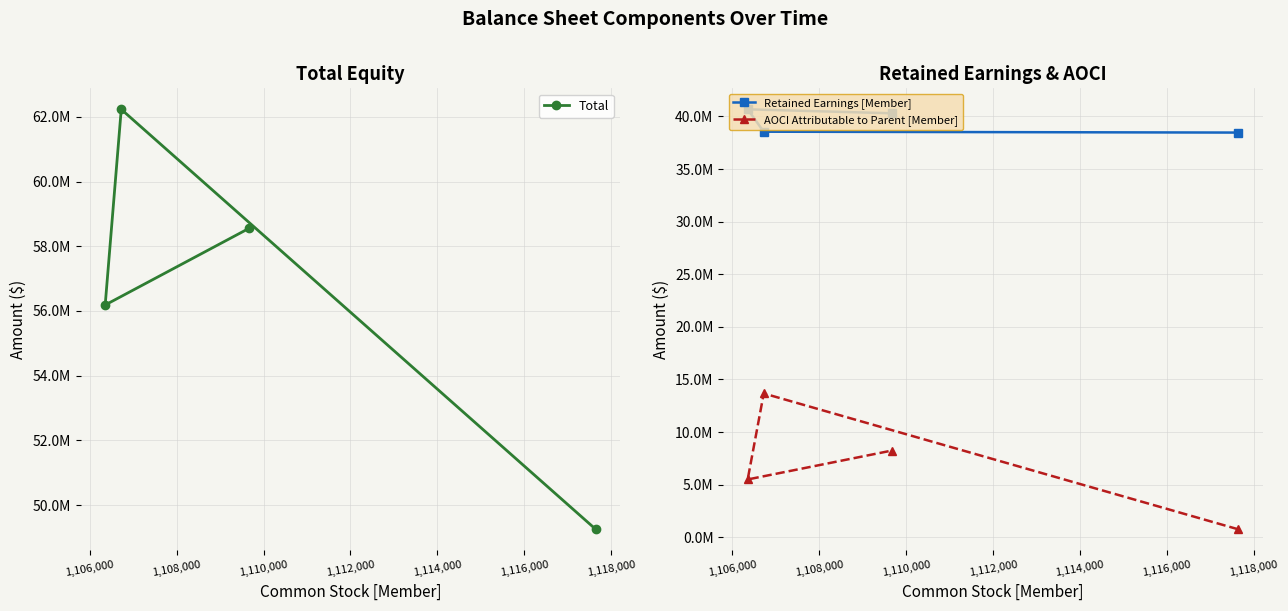

Count the number of data series in this chart.

3